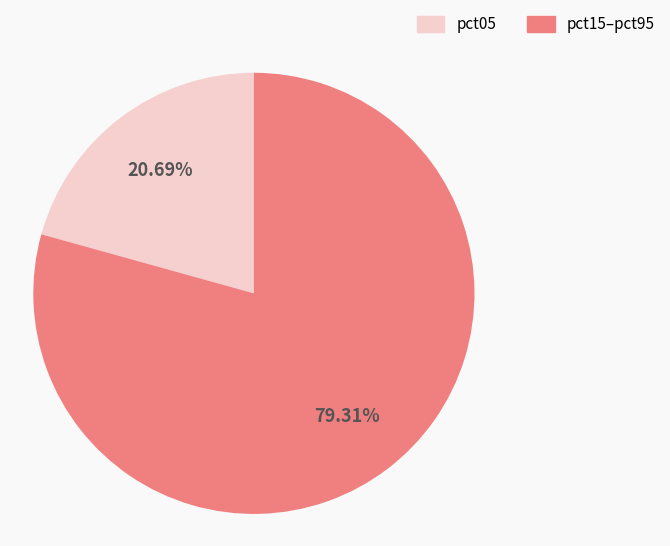

Is there a majority slice in this chart?

Yes